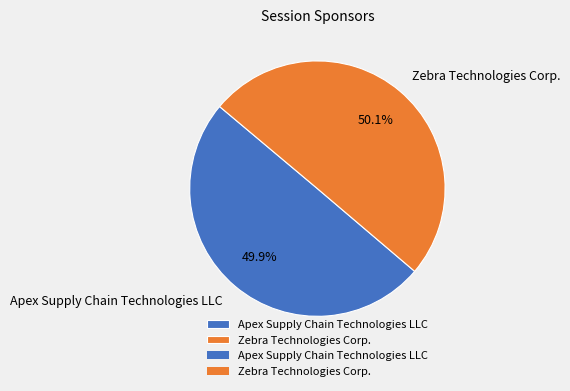

Is there a majority slice in this chart?

Yes